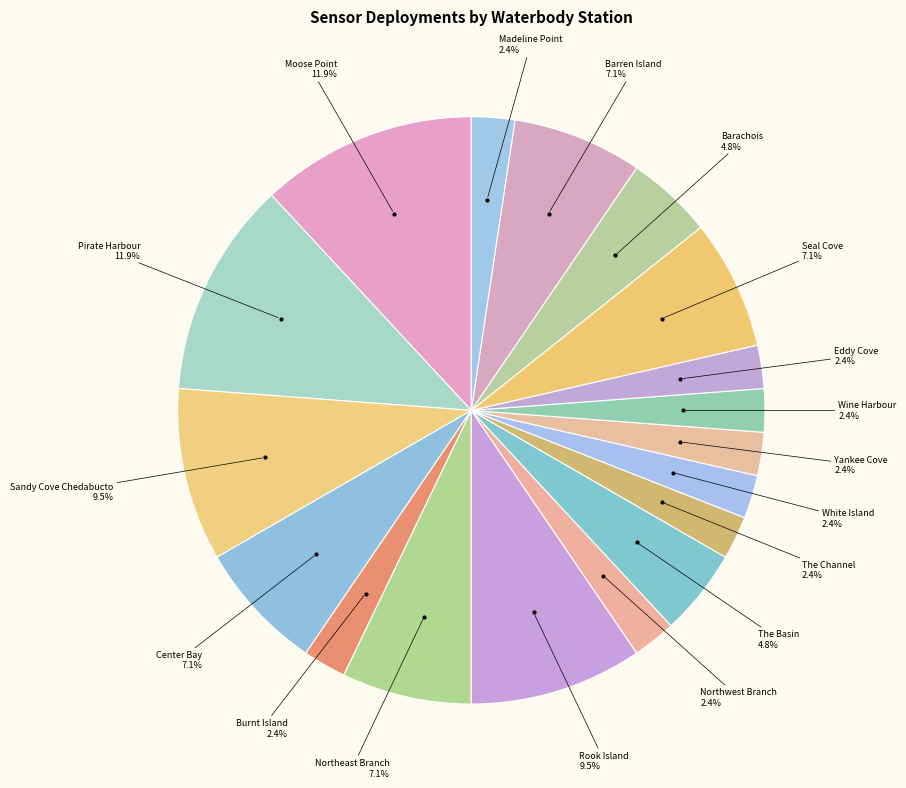

Does Eddy Cove represent more than half of the total?

No